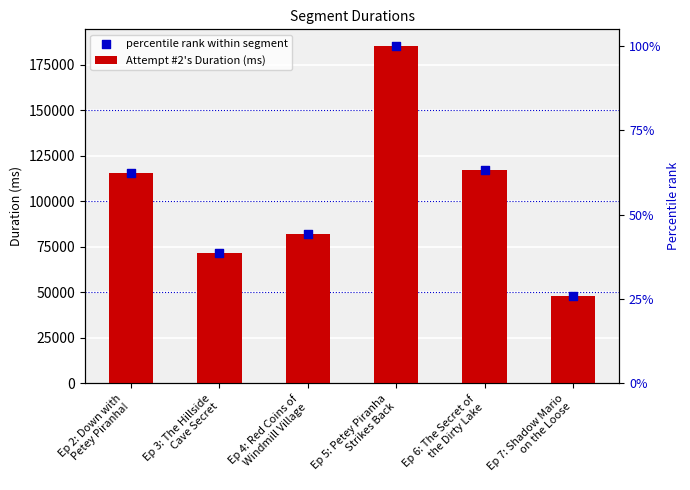

At which category is the sum across all series the highest?

Ep 5: Petey Piranha
Strikes Back